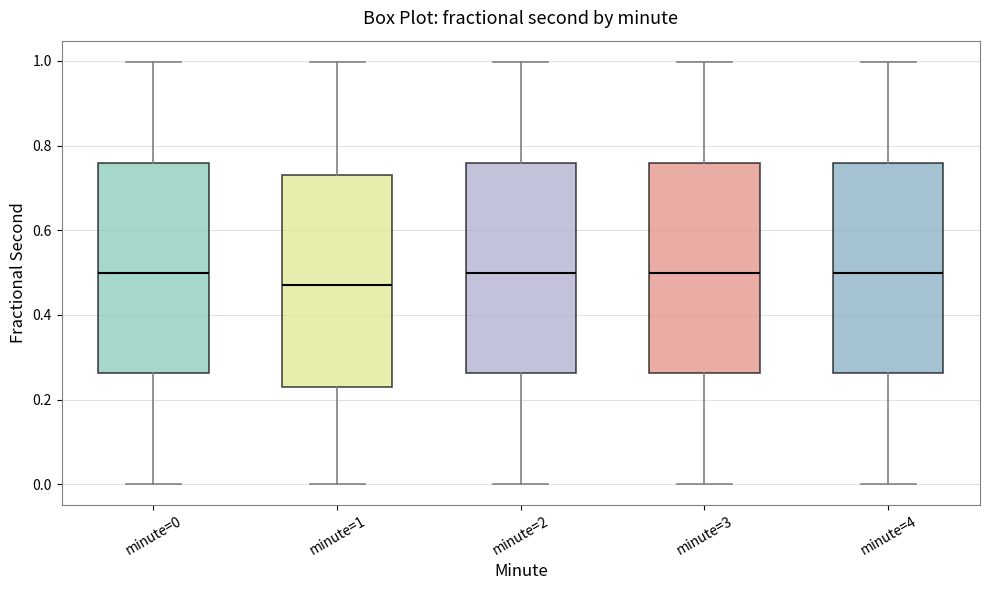

Where does the median line of the box for minute=1 sit on the y-axis? The values are not printed on the chart, so give them approximately, as read against the axis.

0.48